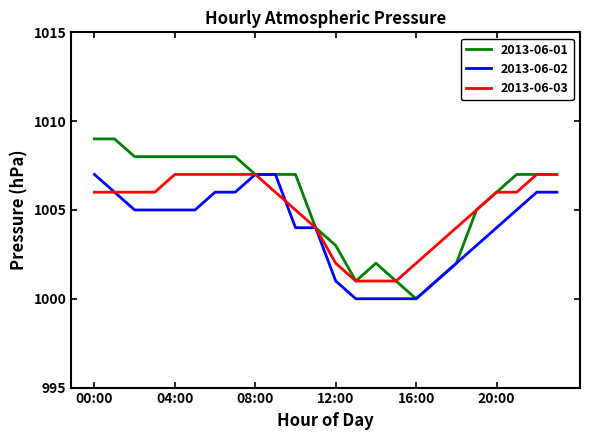

Which series has the largest range (max minus min)?

2013-06-01